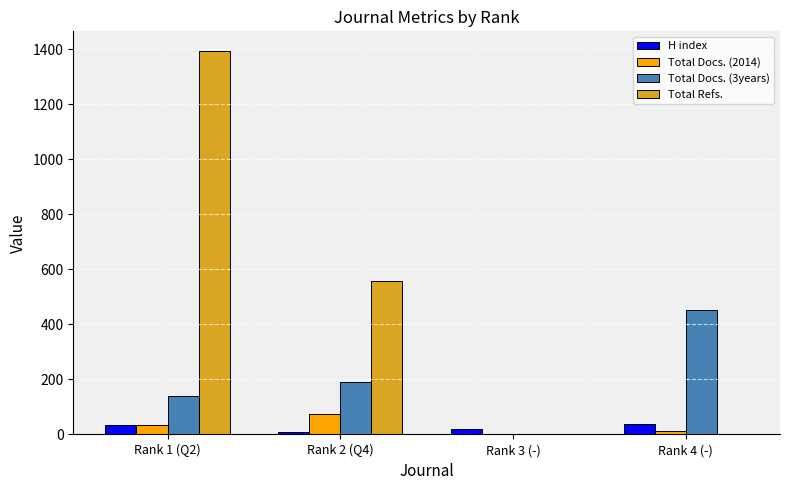

What value does the H index series have at Rank 4 (-), to the nearest 10?

40